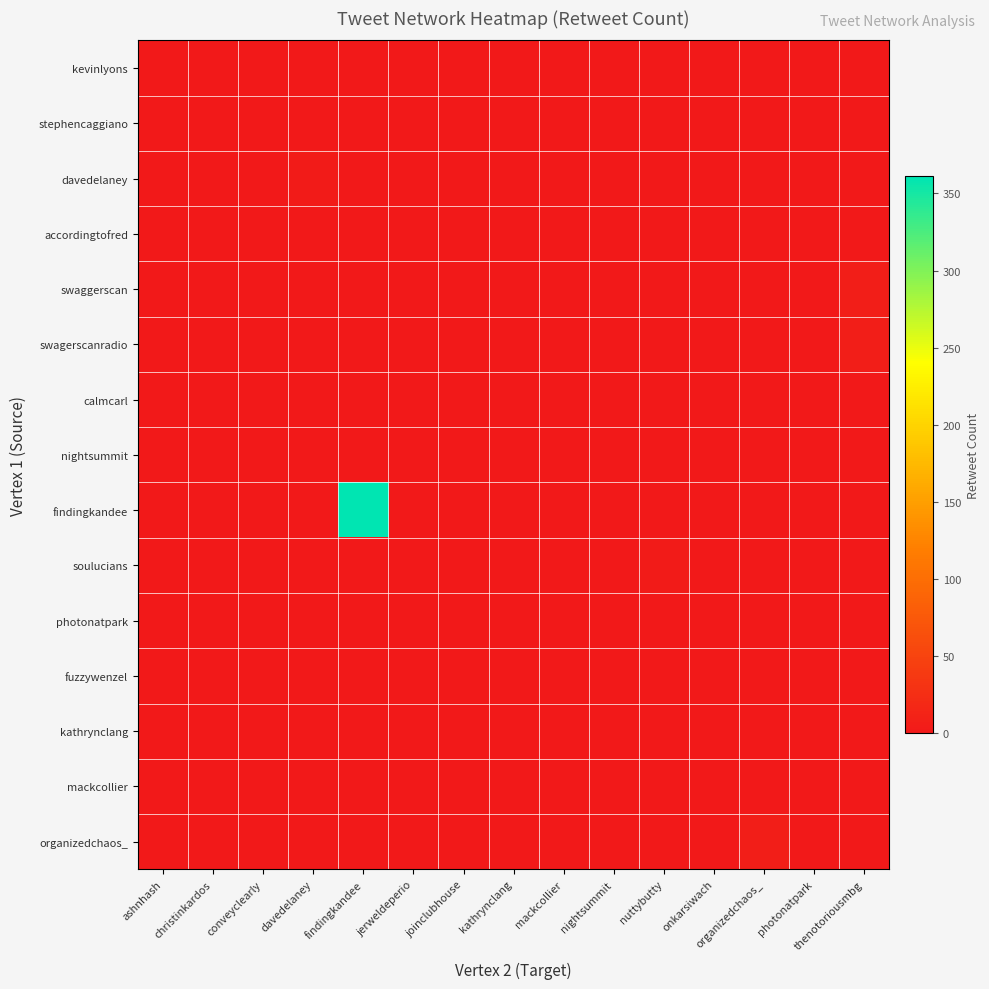

What is the total value across all series at davedelaney?

3